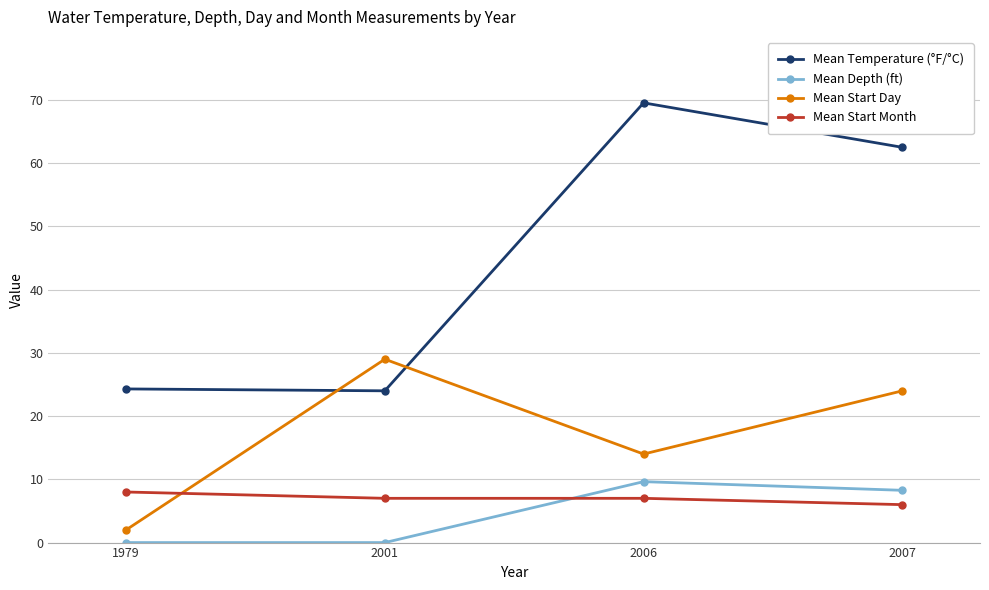

What value does the Mean Temperature (°F/°C) series have at 2001?

24.0